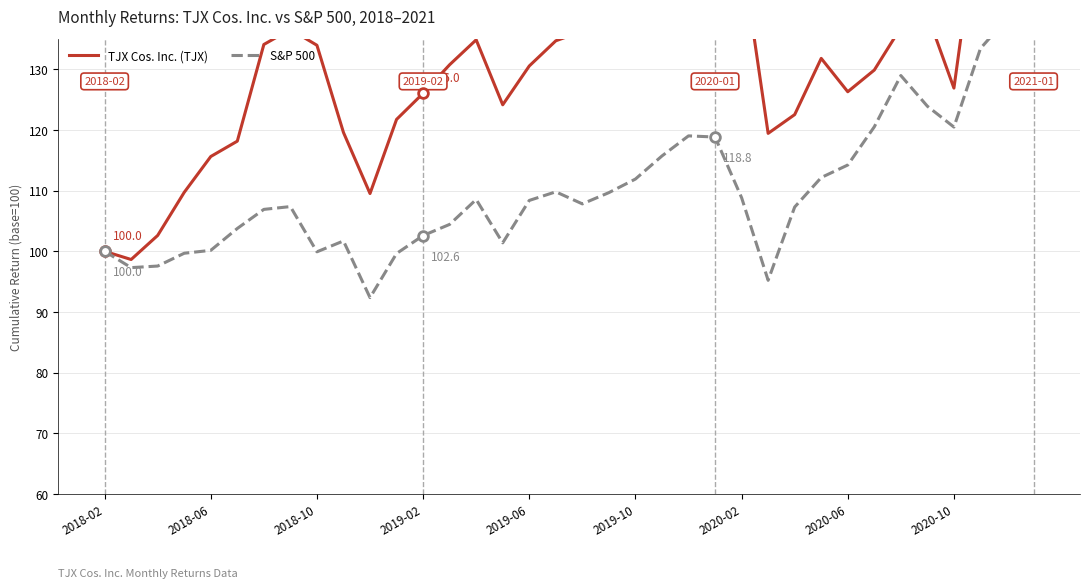

How many distinct data groups are displayed?

2